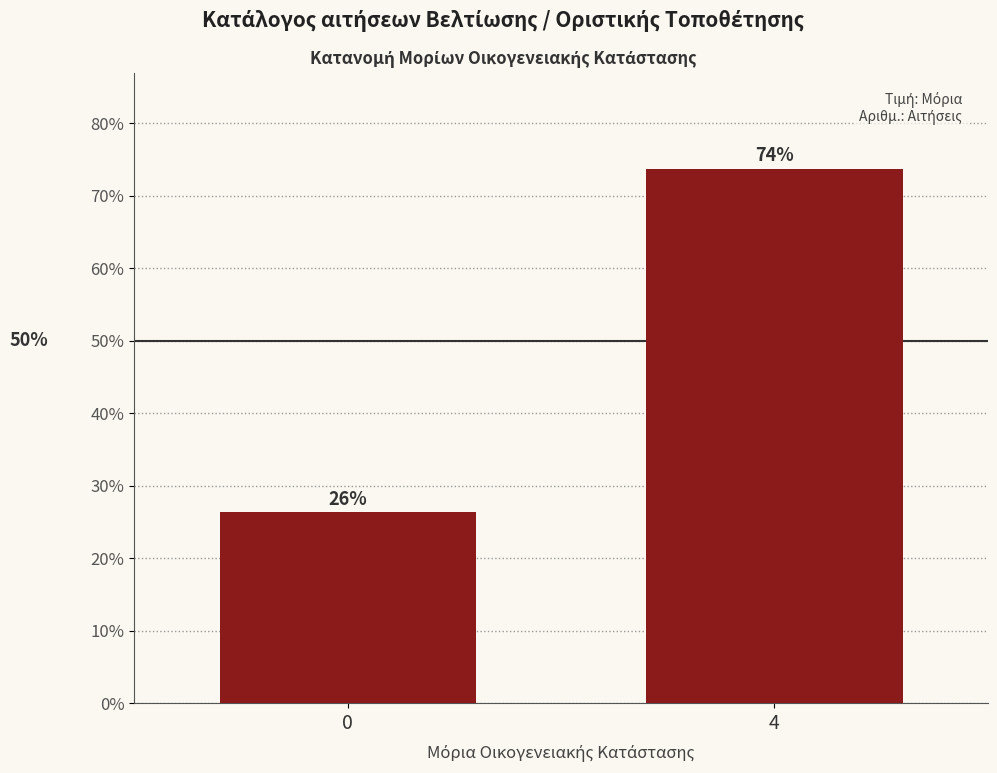

Approximately how many times larger is the value at 4 compared to 0?

2.8